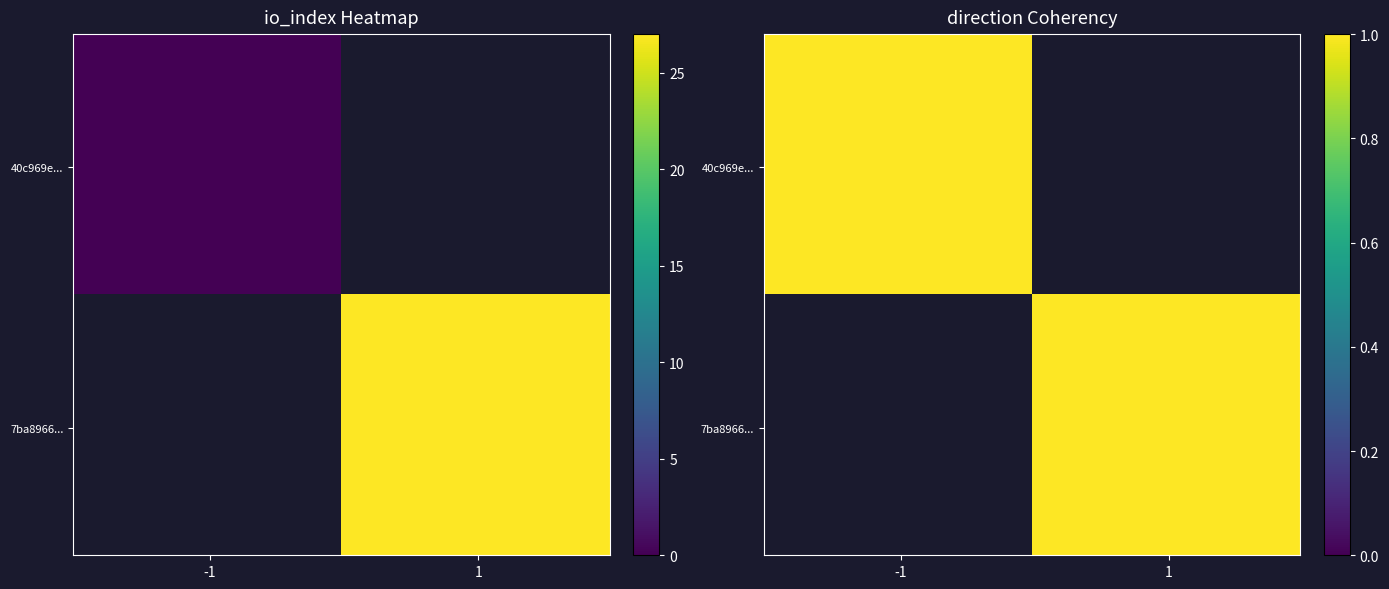

Reading left to right, list all the values displayed in this chart.

40c969e48b5cdec981079e73dea880229e414e1: -1	0
7ba89664958f72a9d2a8598d5ae73ec3012bc33: 1	27